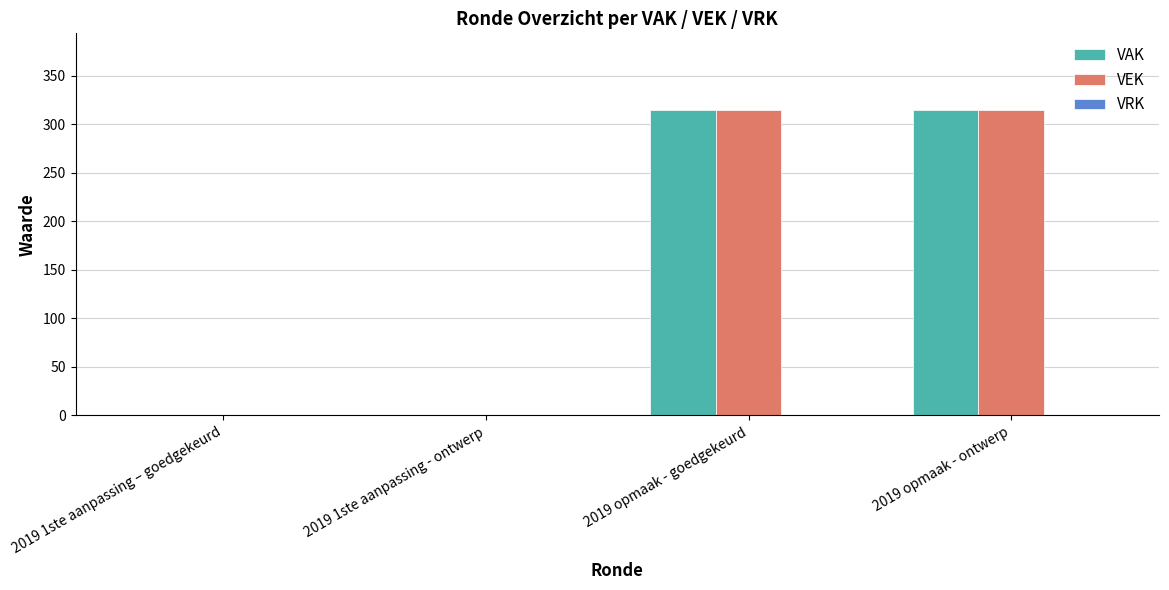

What is the maximum value shown in the chart?

315